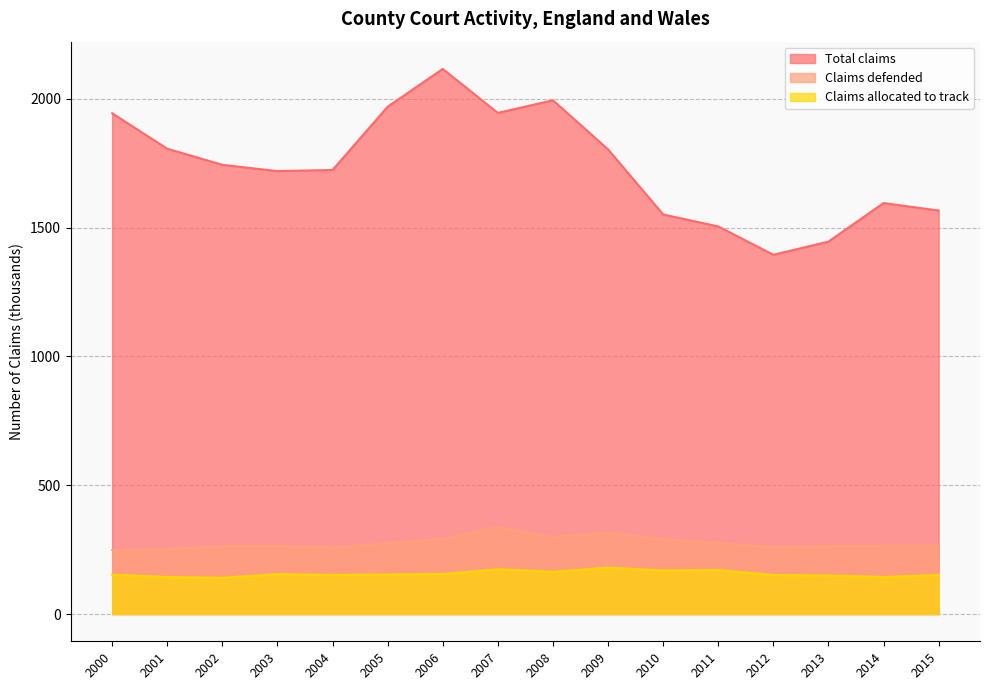

What is the minimum value for Total claims?

1394.2